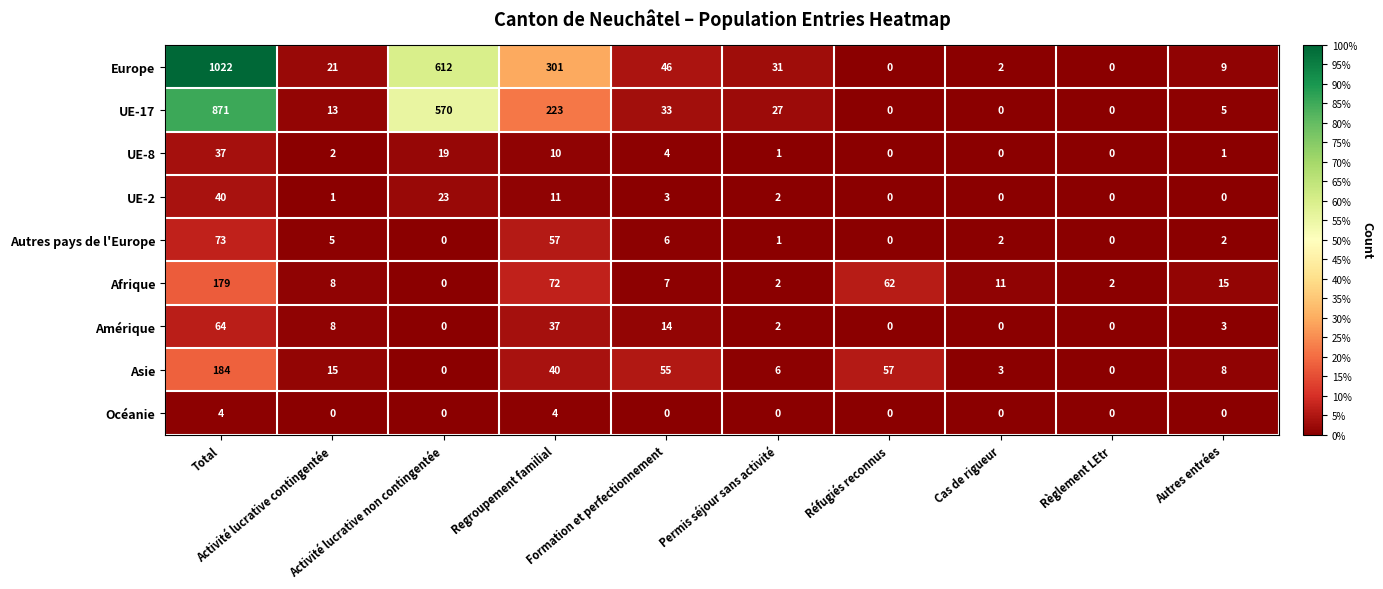

Rank the series by their maximum value, from lowest to highest.

Océanie, UE-8, UE-2, Amérique, Autres pays de l'Europe, Afrique, Asie, UE-17, Europe